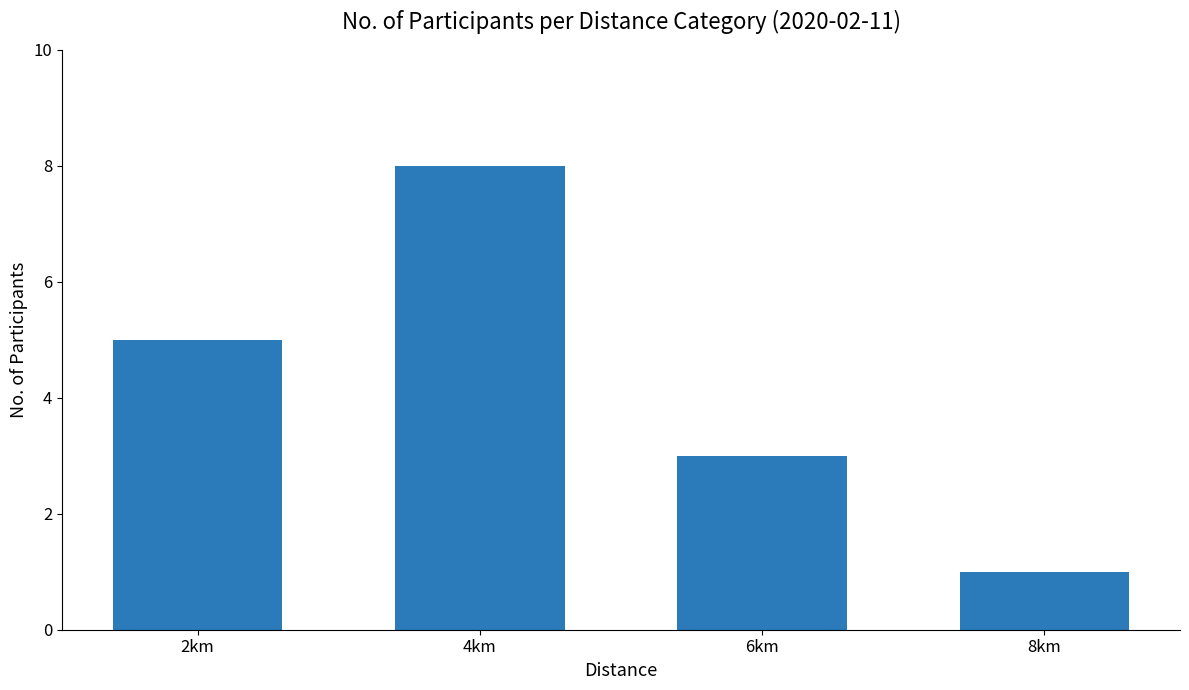

Which label corresponds to the largest value in the chart?

4km